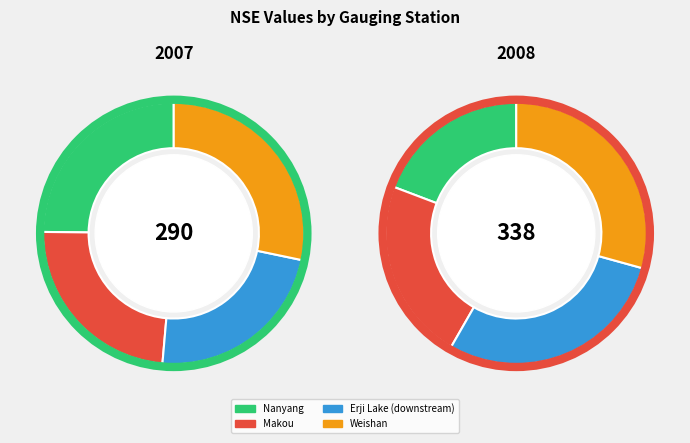

Does any single category account for the majority?

No